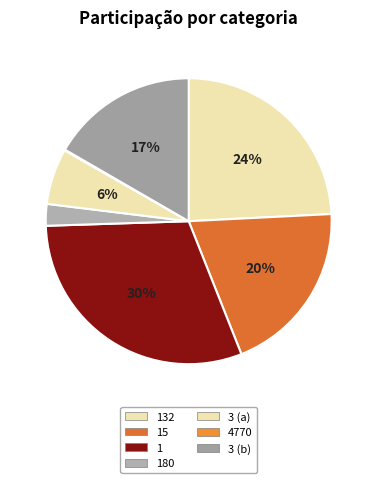

To the nearest percent, what is the difference between the 132 and 1 slice percentages?

6%